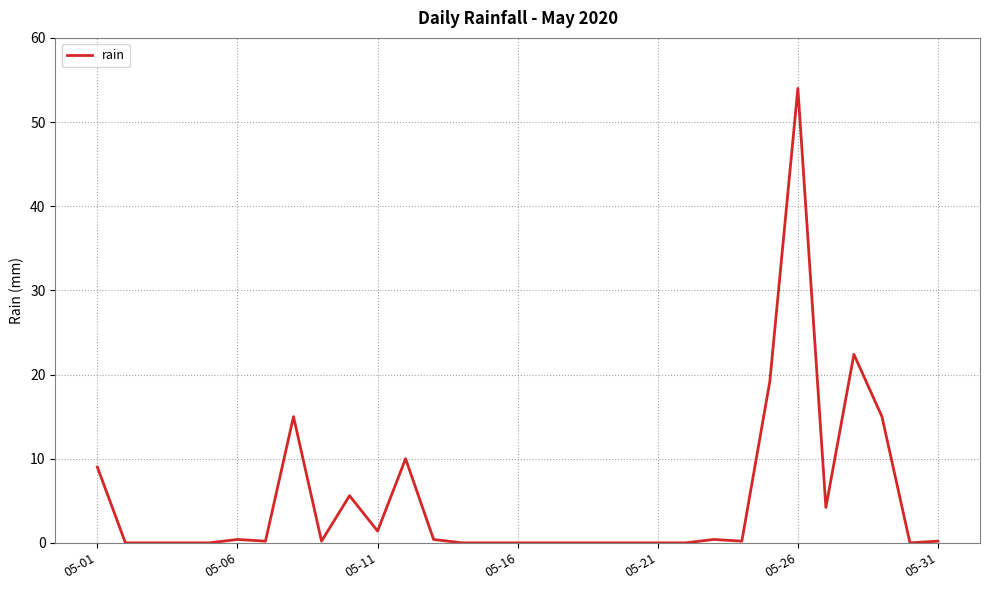

What is the maximum value shown in the chart?

54.0